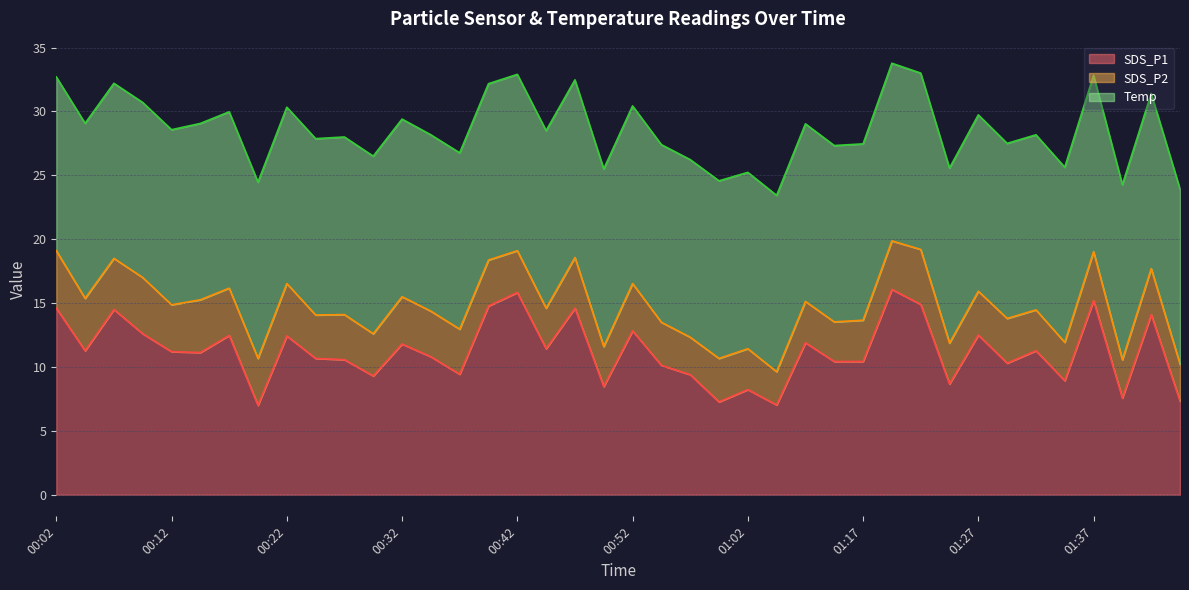

List the series in order of their peak value, lowest first.

SDS_P2, Temp, SDS_P1